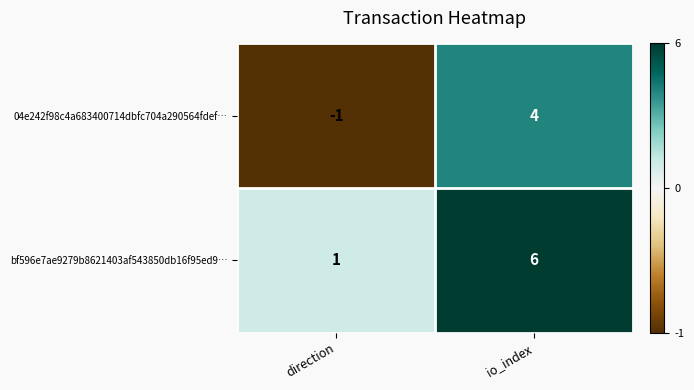

What is the sum of the bf596e7ae9279b8621403af543850db16f95ed9… values at direction and io_index?

7